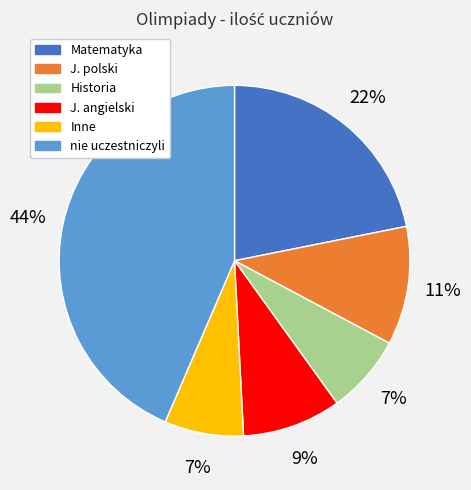

Which category has the biggest portion of the pie?

nie uczestniczyli